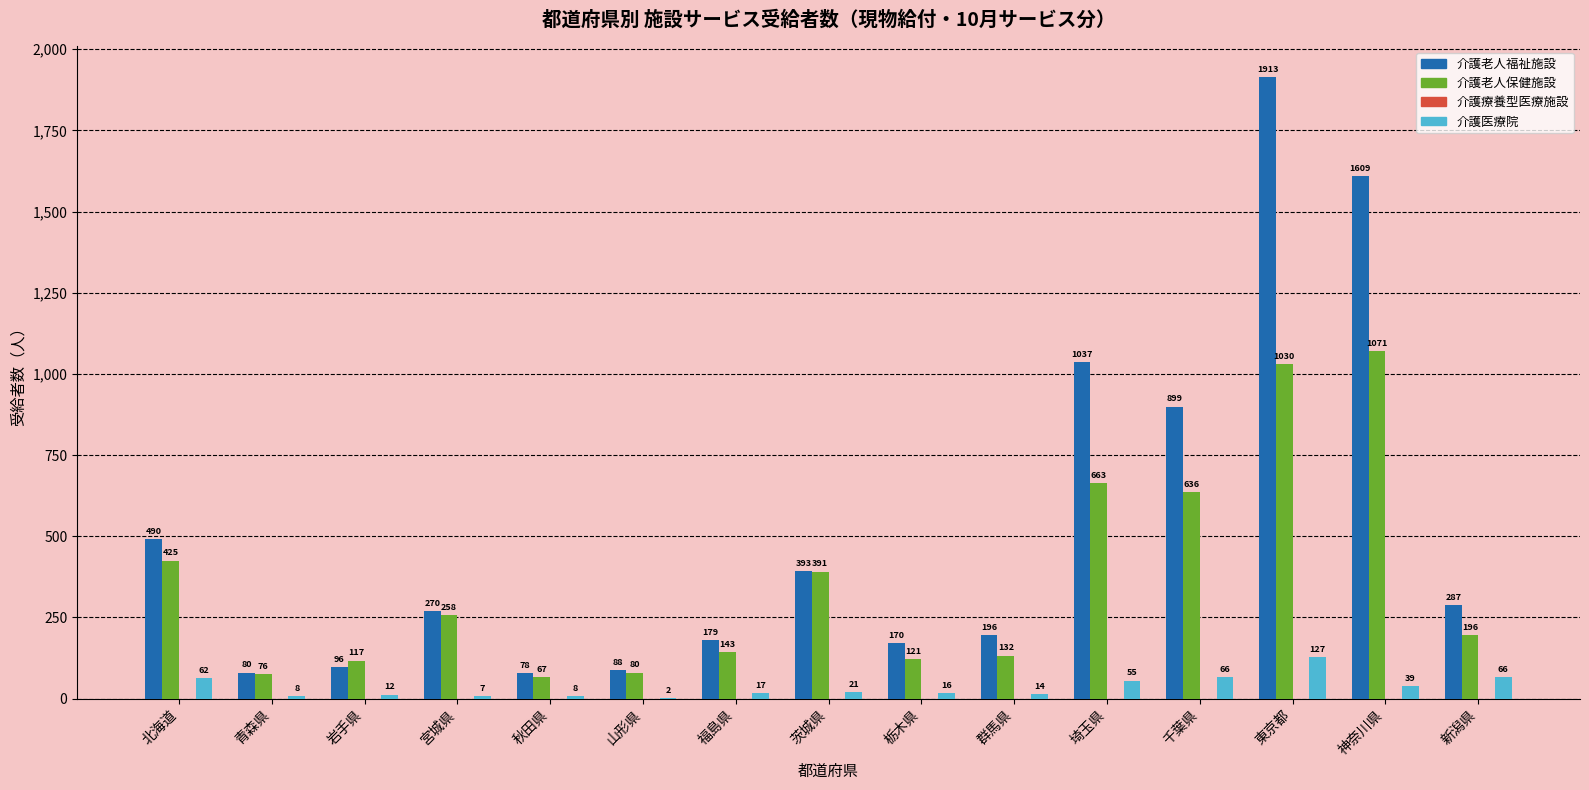

Which series has the widest spread of values?

介護老人福祉施設